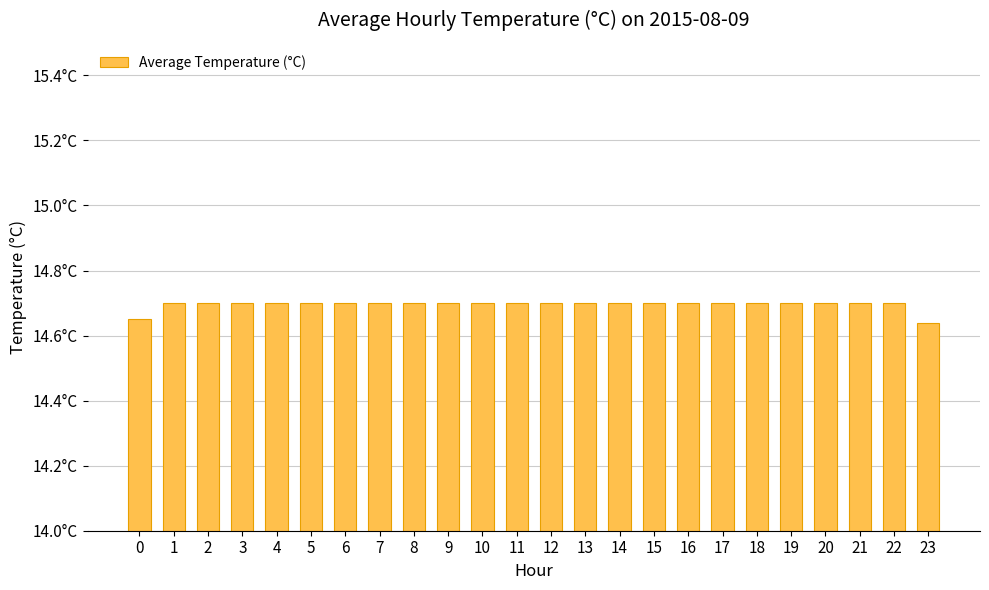

Which has a higher value, 3 or 22?

3